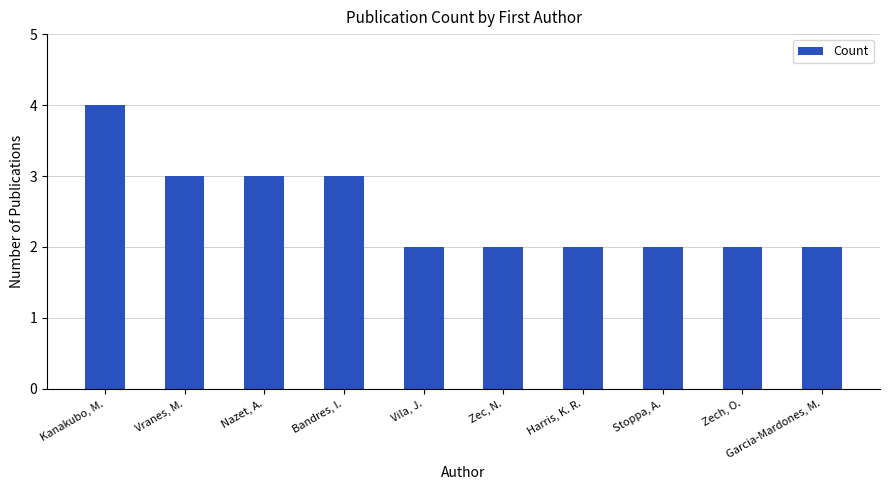

Read the value at Vranes, M..

3